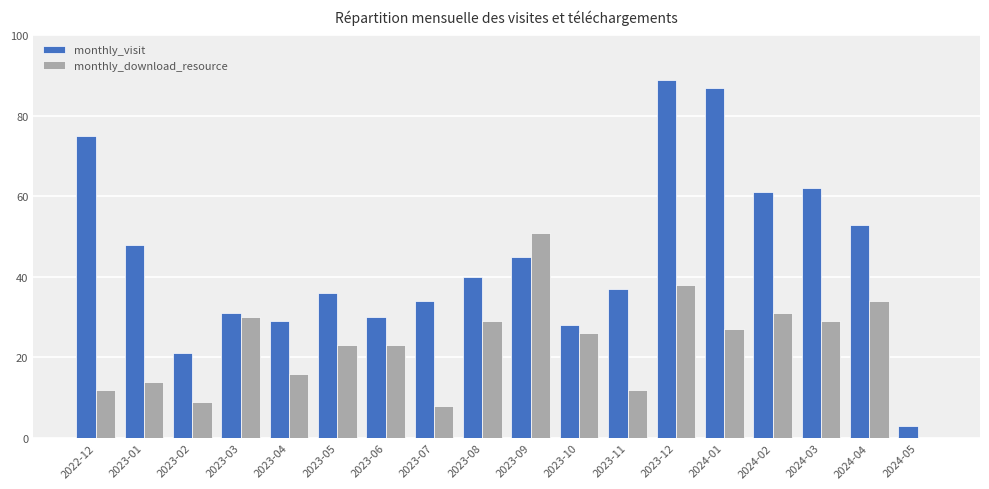

How many series are shown in this chart?

2